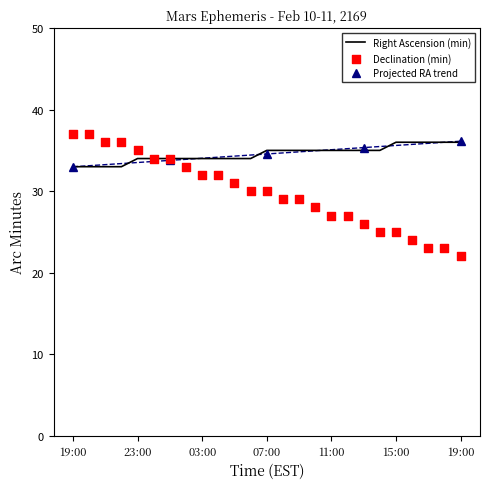

Which series has the largest total across all categories?

Right Ascension (min)